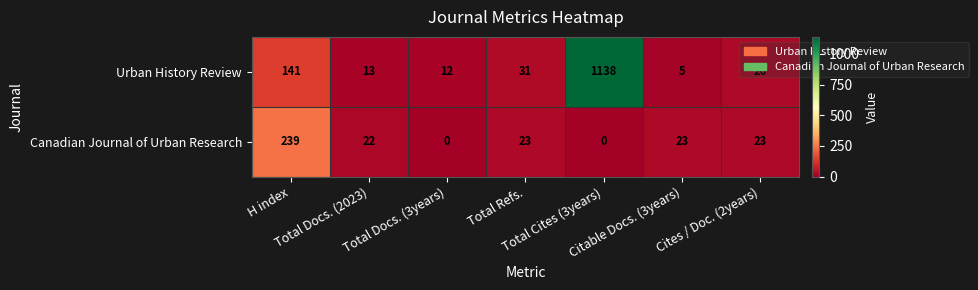

What is the sum of all Canadian Journal of Urban Research values?

330